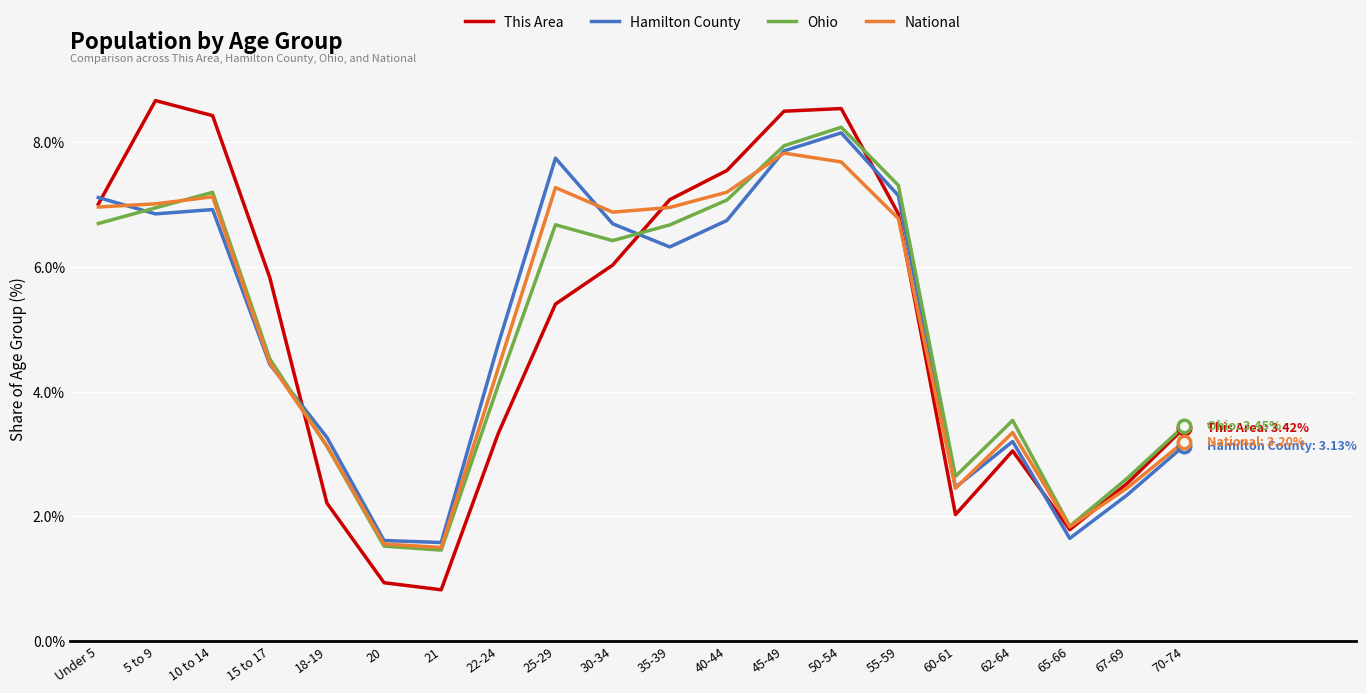

Reading left to right, transcribe all the data shown in this chart.

This Area: 7.0	8.7	8.4	5.8	2.2	0.9	0.8	3.3	5.4	6.0	7.1	7.5	8.5	8.5	6.9	2.0	3.1	1.8	2.5	3.4
Hamilton County: 7.1	6.9	6.9	4.4	3.3	1.6	1.6	4.8	7.7	6.7	6.3	6.7	7.9	8.2	7.1	2.5	3.2	1.6	2.3	3.1
Ohio: 6.7	6.9	7.2	4.5	3.1	1.5	1.5	4.1	6.7	6.4	6.7	7.1	7.9	8.2	7.3	2.6	3.5	1.8	2.6	3.4
National: 7.0	7.0	7.1	4.5	3.1	1.6	1.5	4.4	7.3	6.9	7.0	7.2	7.8	7.7	6.8	2.5	3.3	1.8	2.5	3.2